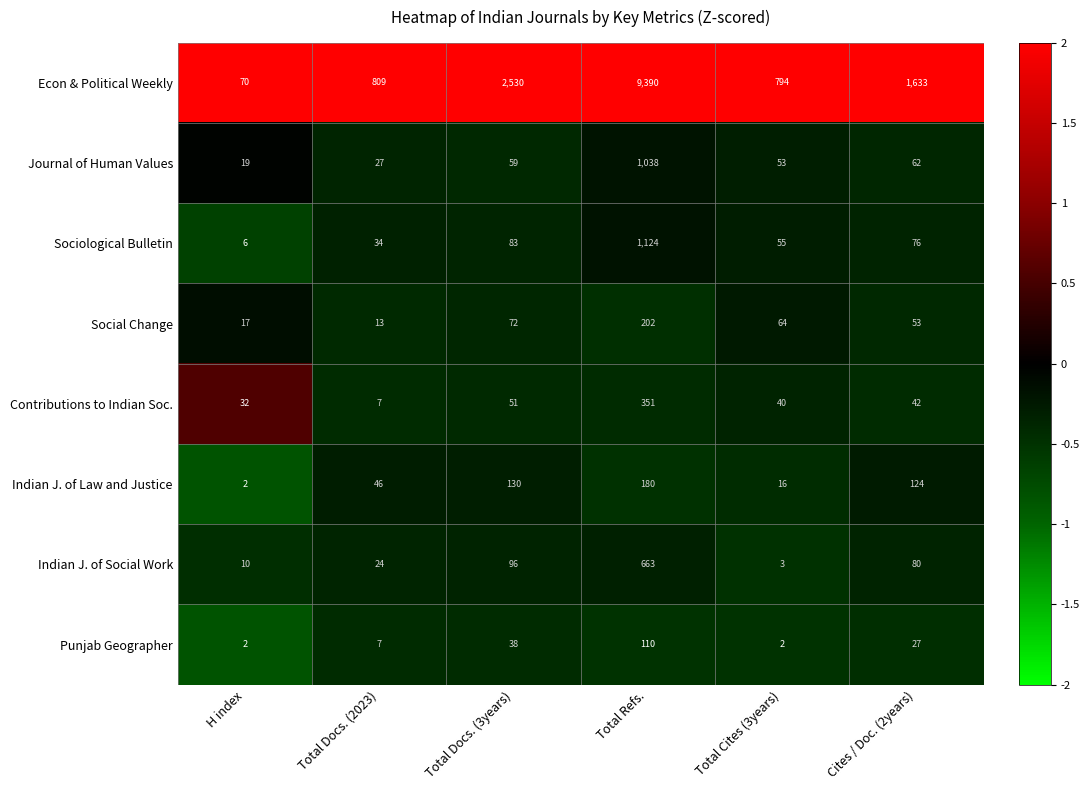

What is the sum of all Journal of Human Values values?

1258